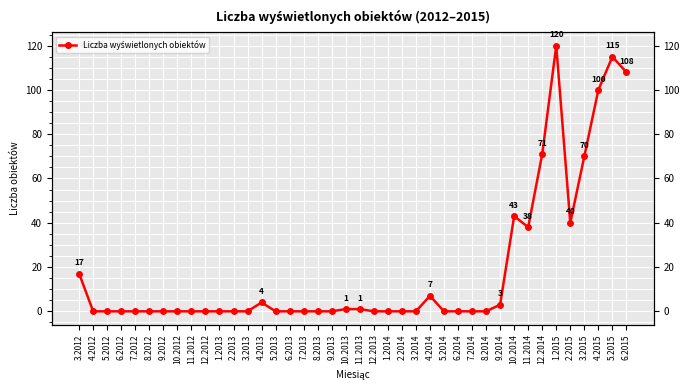

Between 1.2015 and 9.2012, which is larger?

1.2015